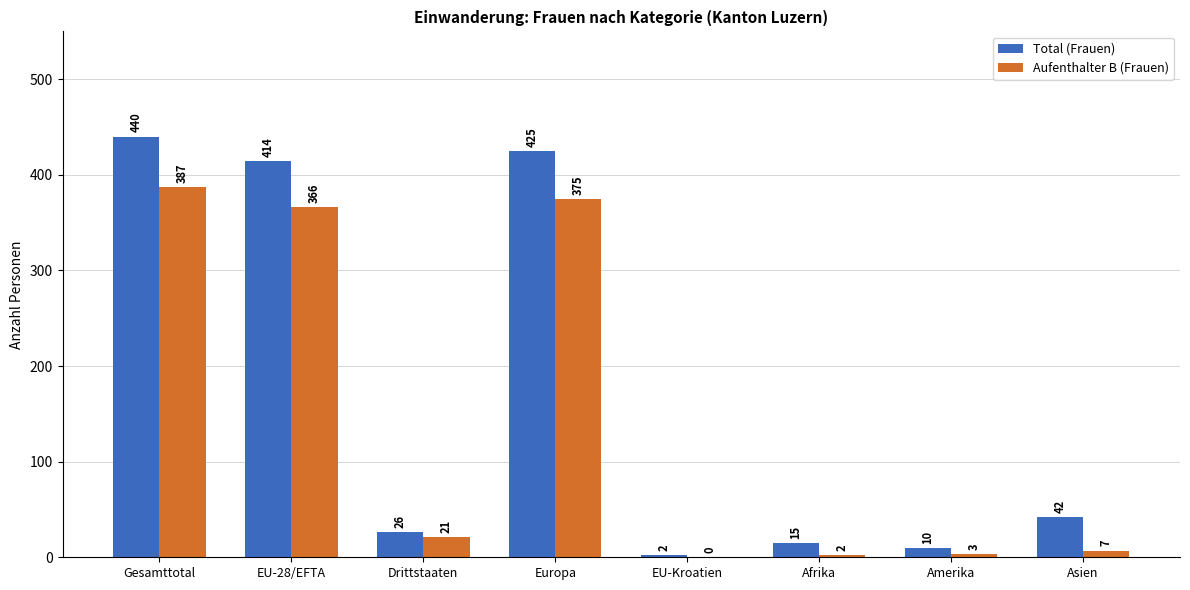

At which category does the chart reach its peak across all series?

Gesamttotal